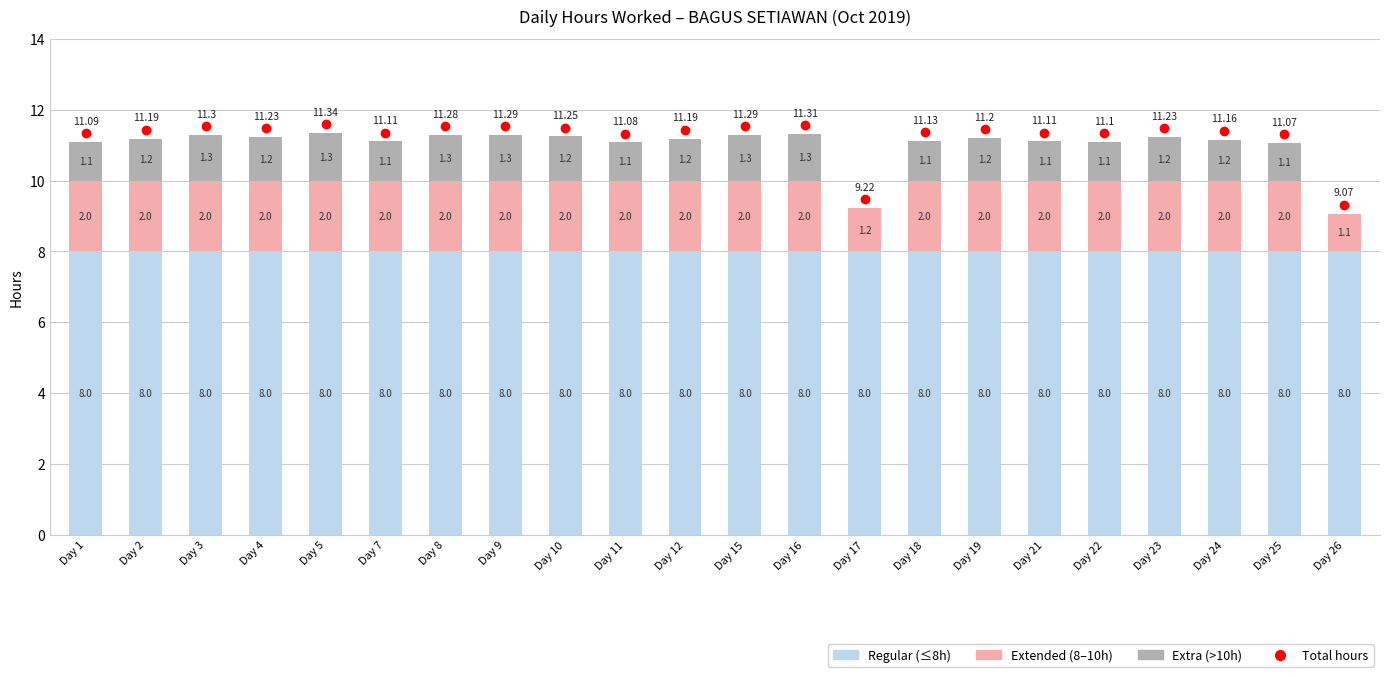

What is the total value across all series at Day 18?

11.1